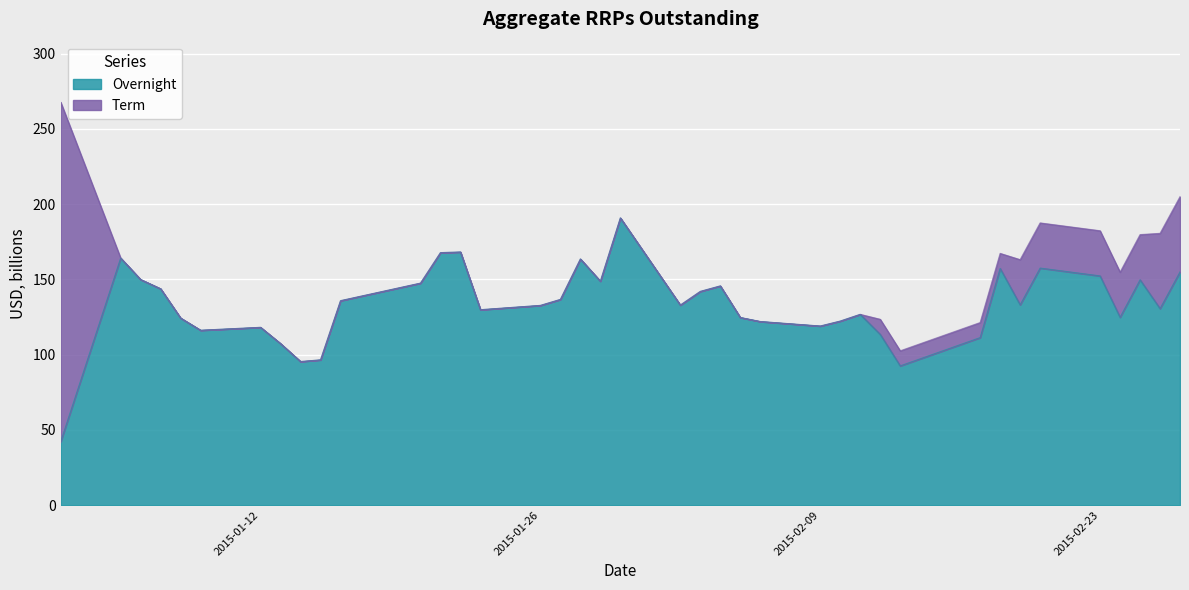

What is the maximum value for Overnight?

190.8